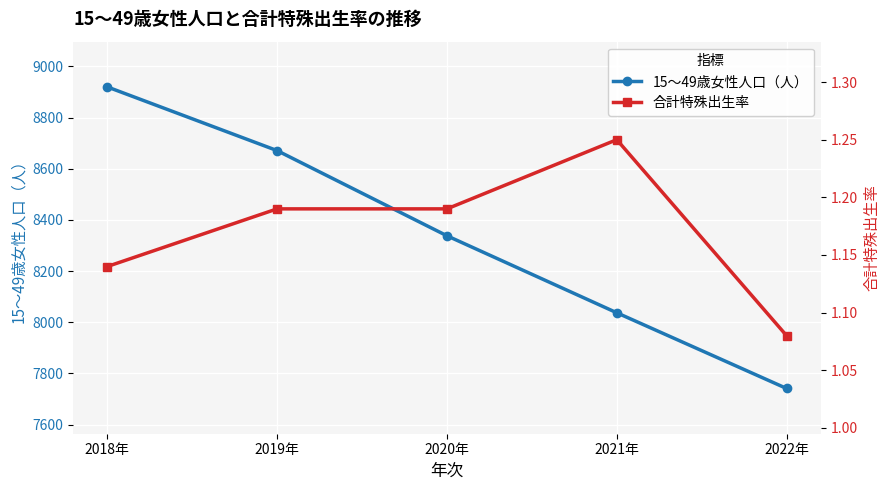

Is it true that 合計特殊出生率 equals 1.1 at 2022年?

True